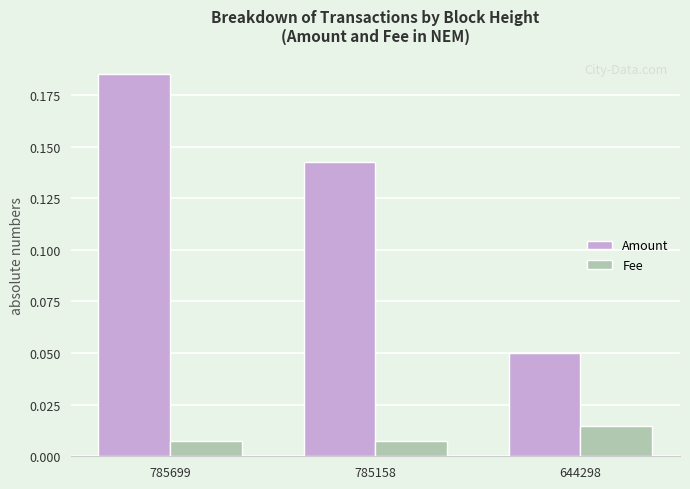

List the series in order of their overall mean, highest first.

Amount, Fee